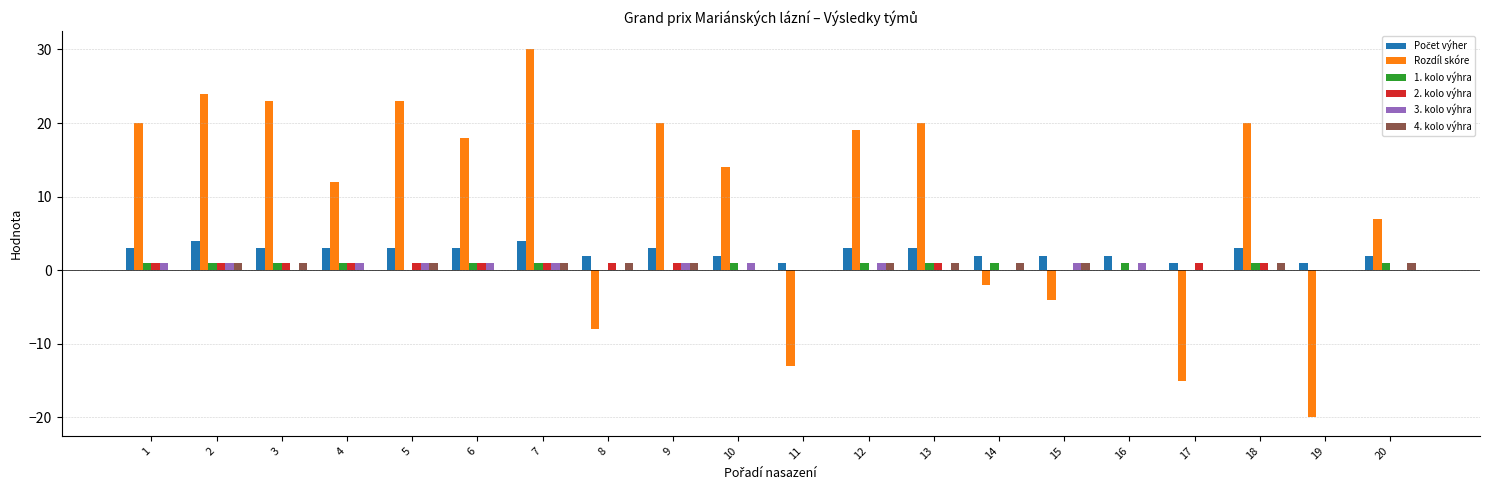

The value of 4. kolo výhra at 19 is 0. True or false?

True